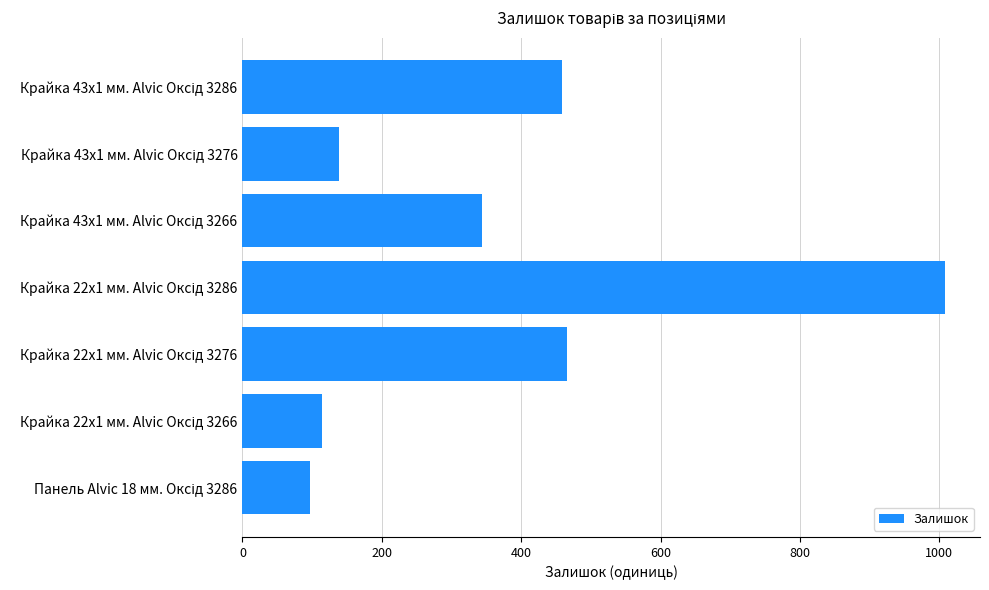

What is the difference between the maximum and second lowest values?

894